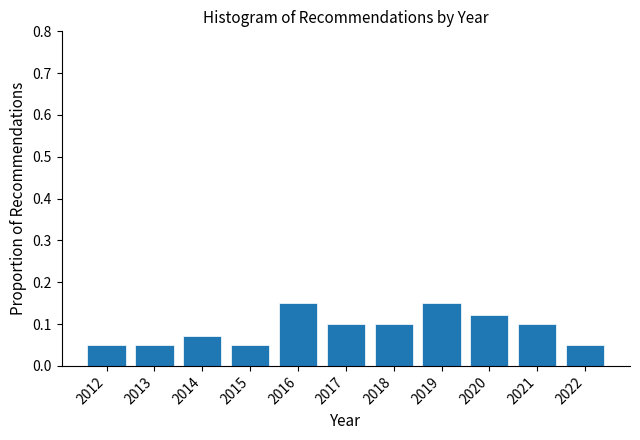

How tall is the bar that spans 2014.5 to 2015.5 on the x-axis? The values are not printed on the chart, so give them approximately, as read against the axis.

0.05